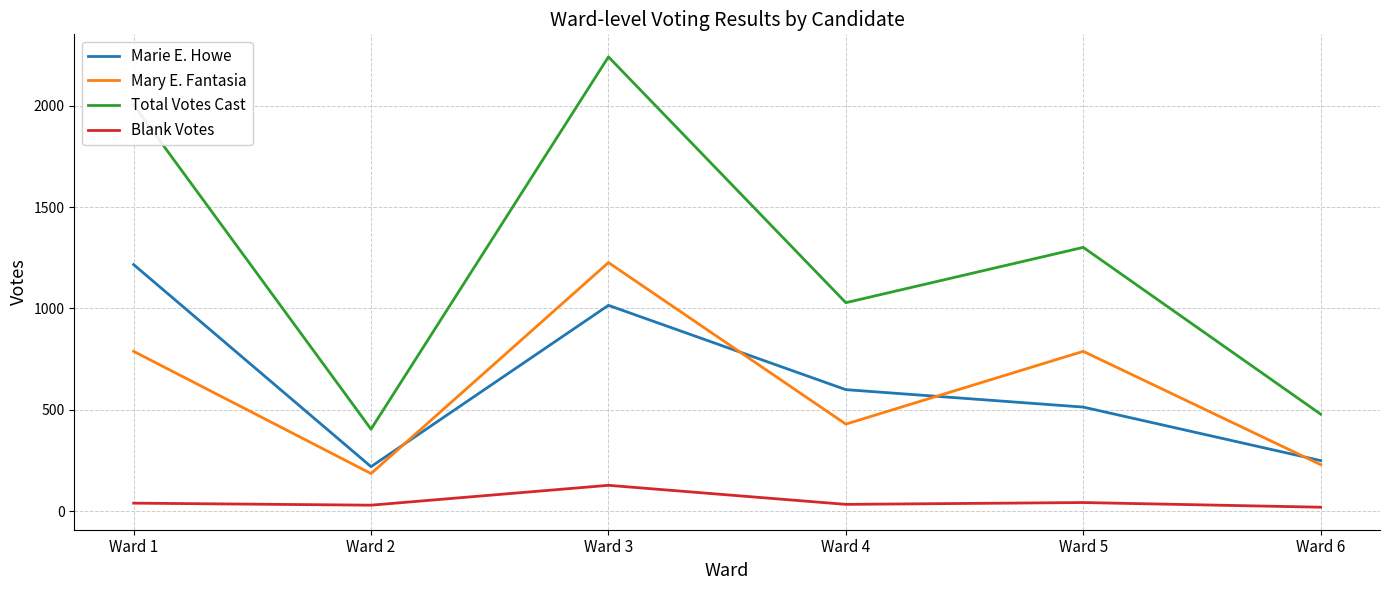

Between which two adjacent categories do Mary E. Fantasia and Marie E. Howe first intersect?

Ward 2 and Ward 3